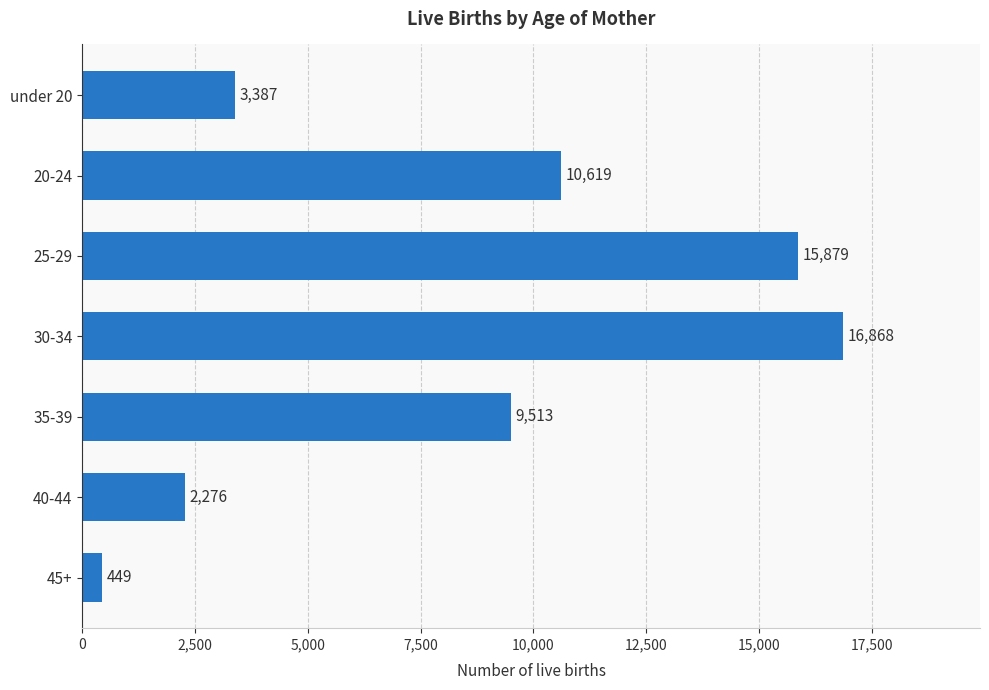

Are the bars grouped side by side (vs. stacked)?

No